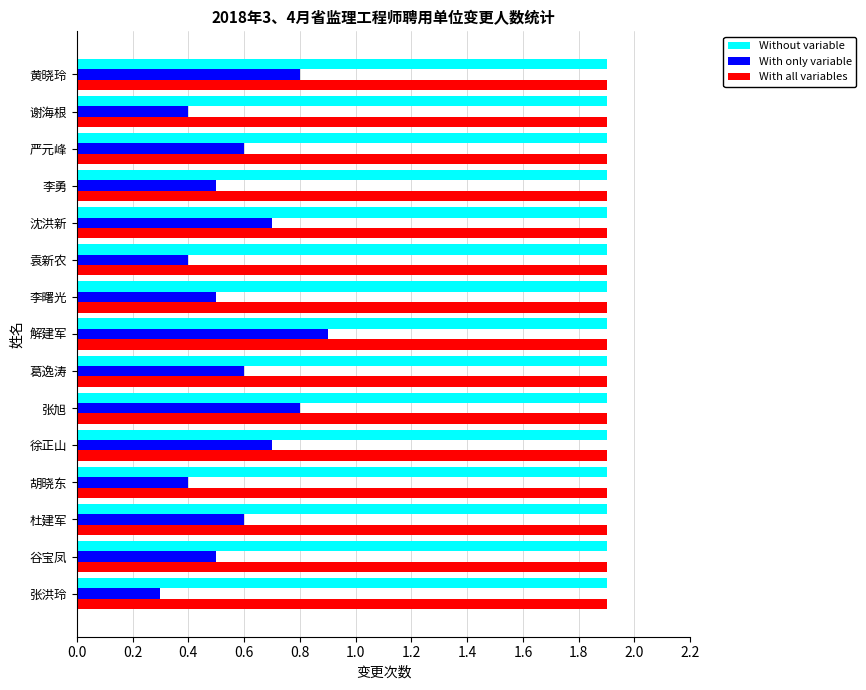

Which series has the largest range (max minus min)?

With only variable